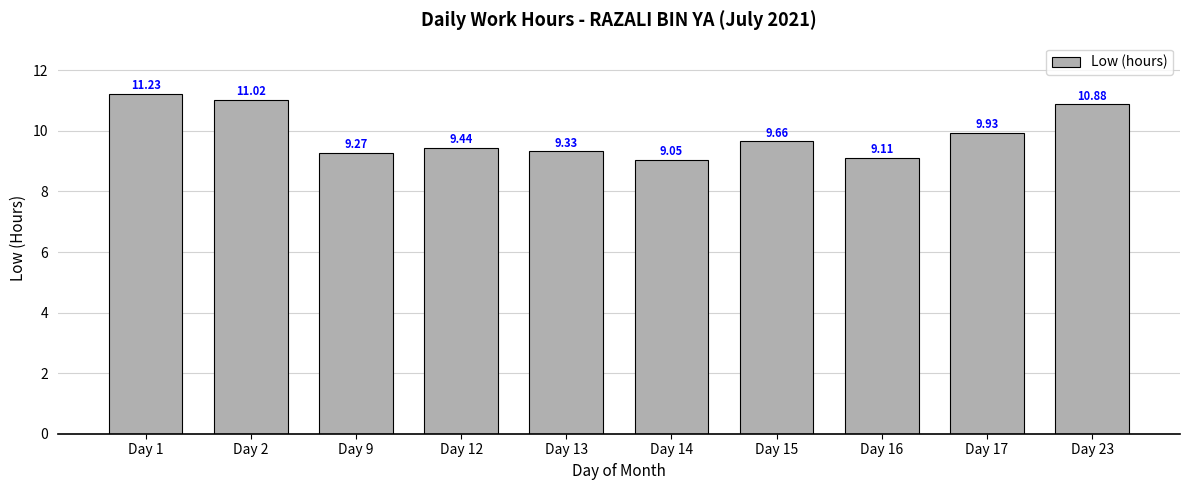

What is the difference between the second highest and second lowest values?

1.9